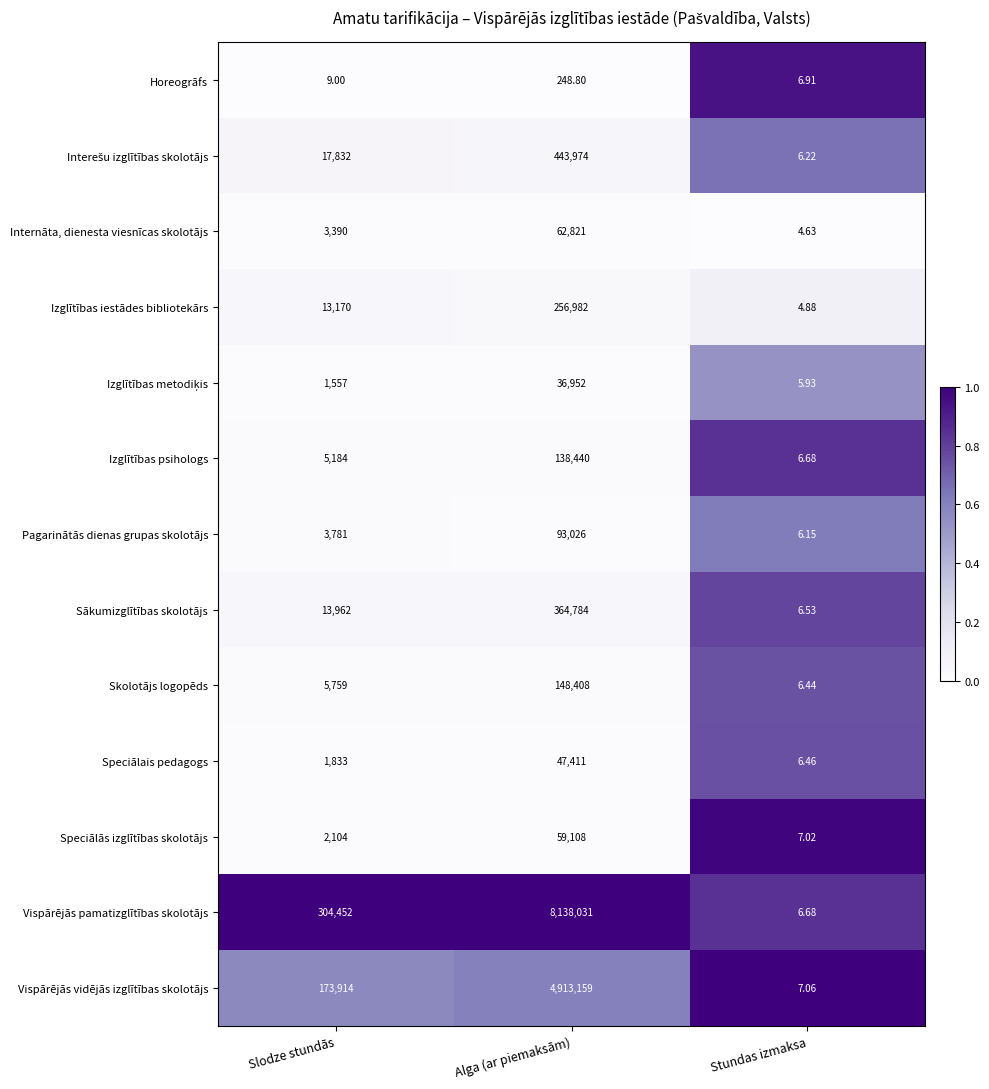

Which label corresponds to the smallest value in the chart?

Stundas izmaksa